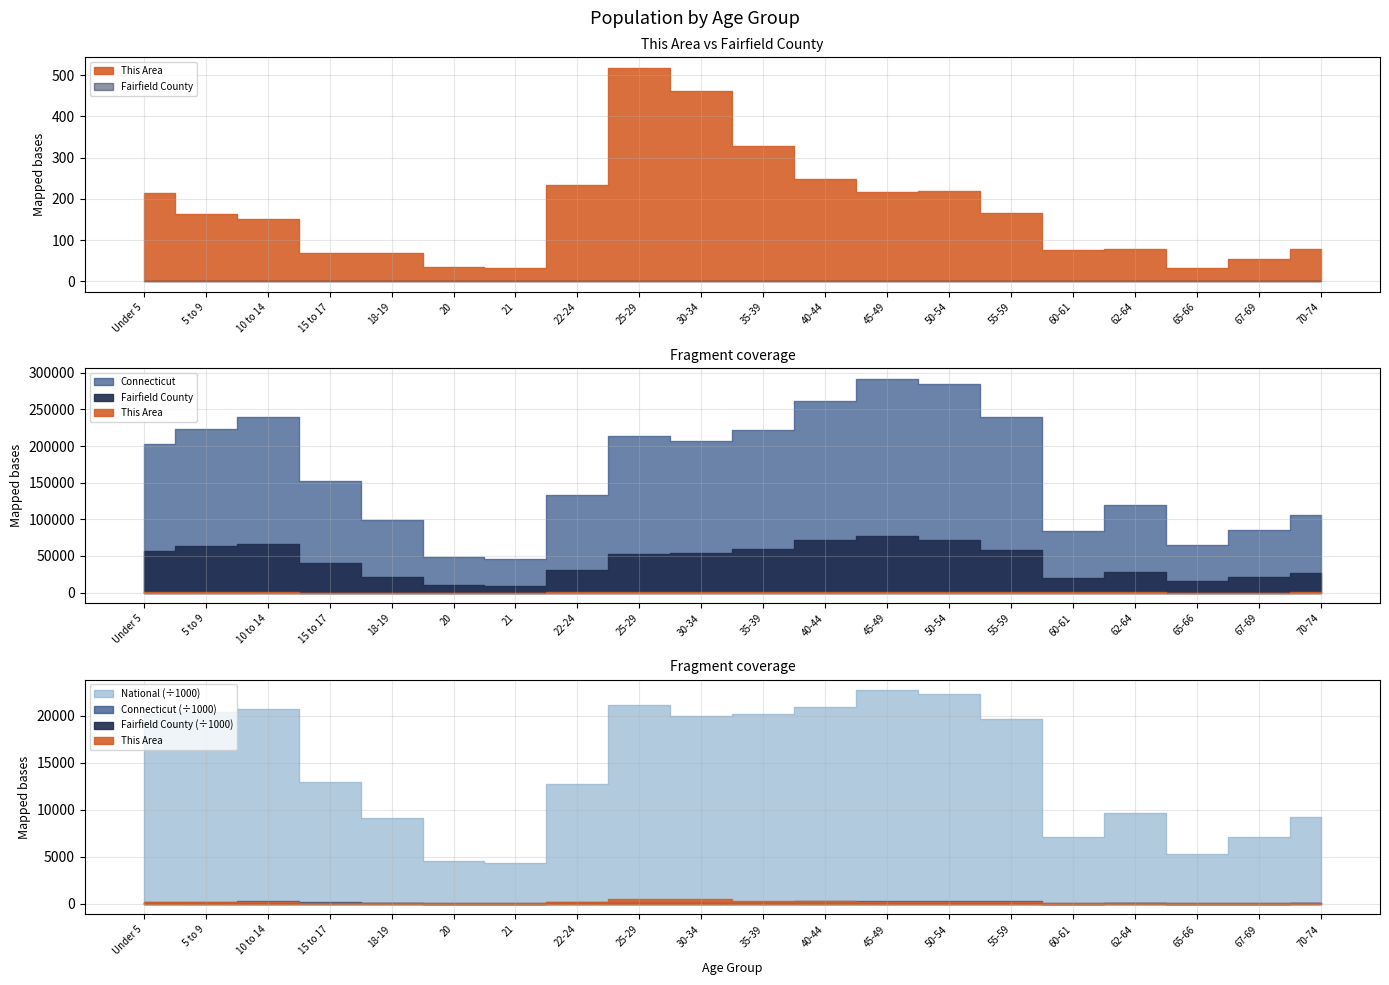

Rank the series by their maximum value, from lowest to highest.

This Area, Fairfield County, Connecticut, National